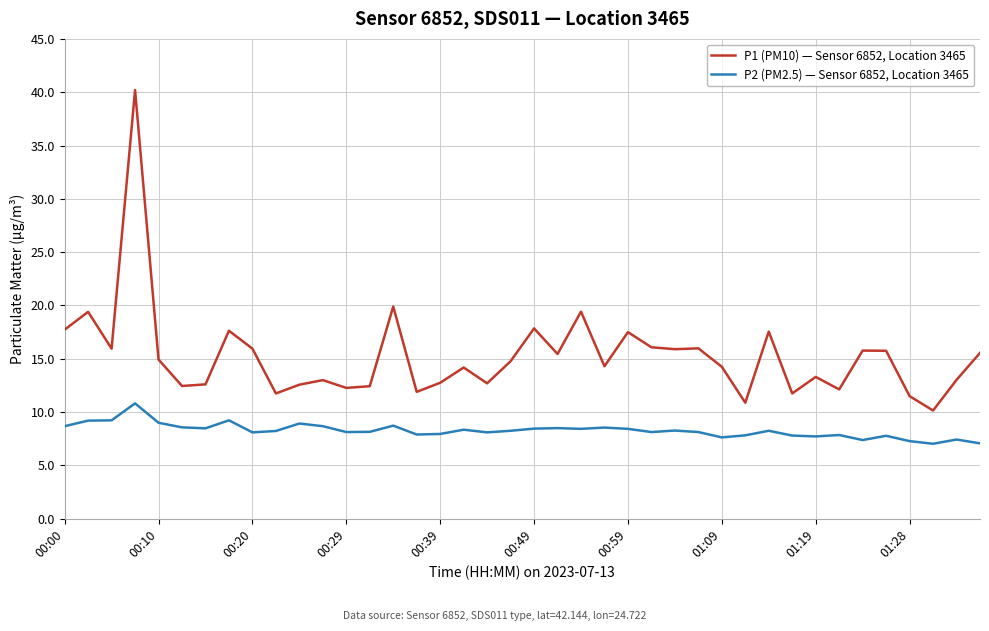

What is the greatest value displayed?

40.2